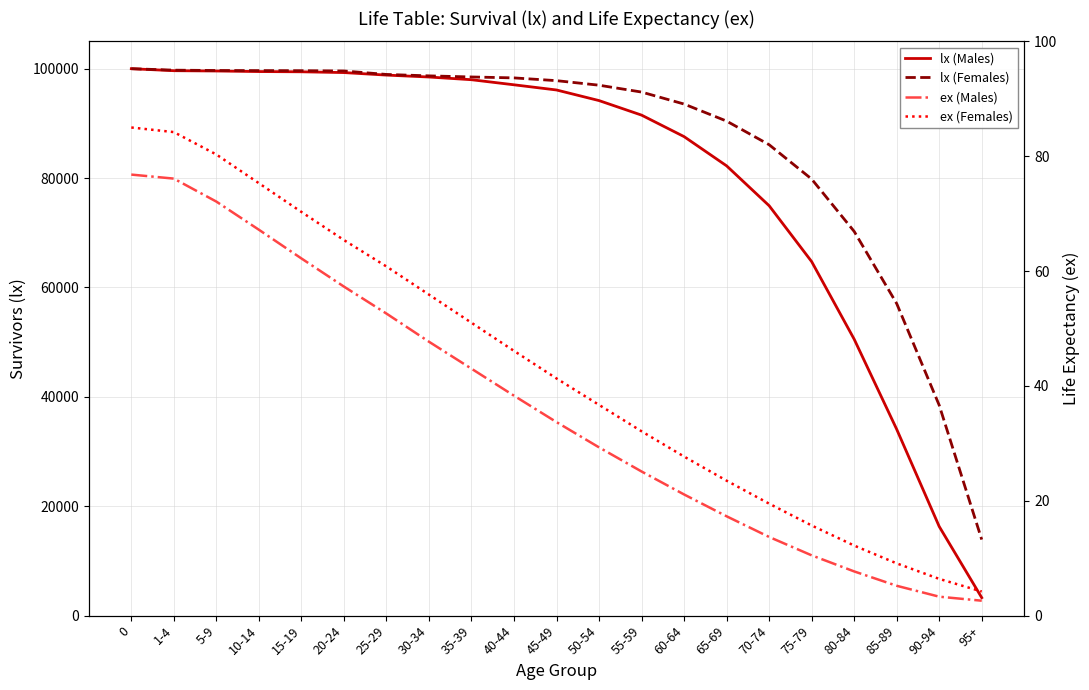

How many data points does each series have?

21